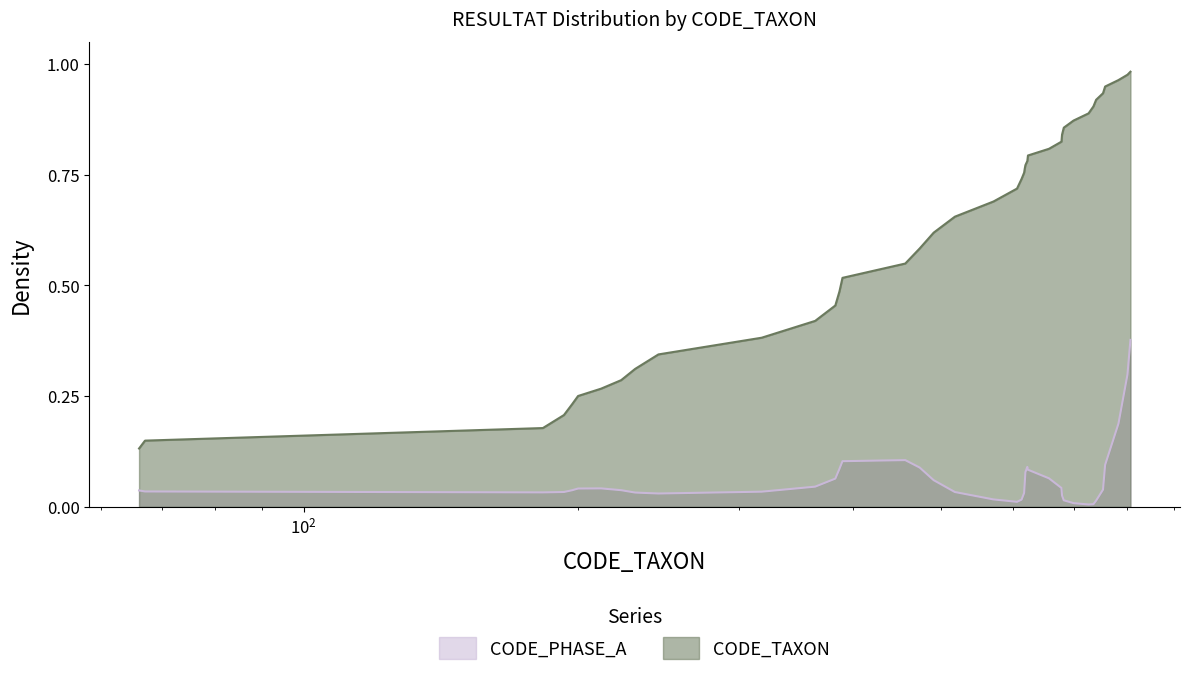

Reading right to left, what are all the values shown in this chart?

807=1.0	801=1.0	783=1.0	757=0.9	753=0.9	740=0.9	735=0.9	726=0.9	699=0.9	682=0.9	679=0.8	678=0.8	657=0.8	623=0.8	622=0.8	619=0.8	618=0.8	617=0.8	613=0.7	606=0.7	571=0.7	518=0.7	491=0.6	474=0.6	457=0.5	390=0.5	387=0.5	383=0.5	364=0.4	318=0.4	245=0.3	231=0.3	223=0.3	212=0.3	200=0.3	197=0.2	193=0.2	183=0.2	67=0.1	66=0.1